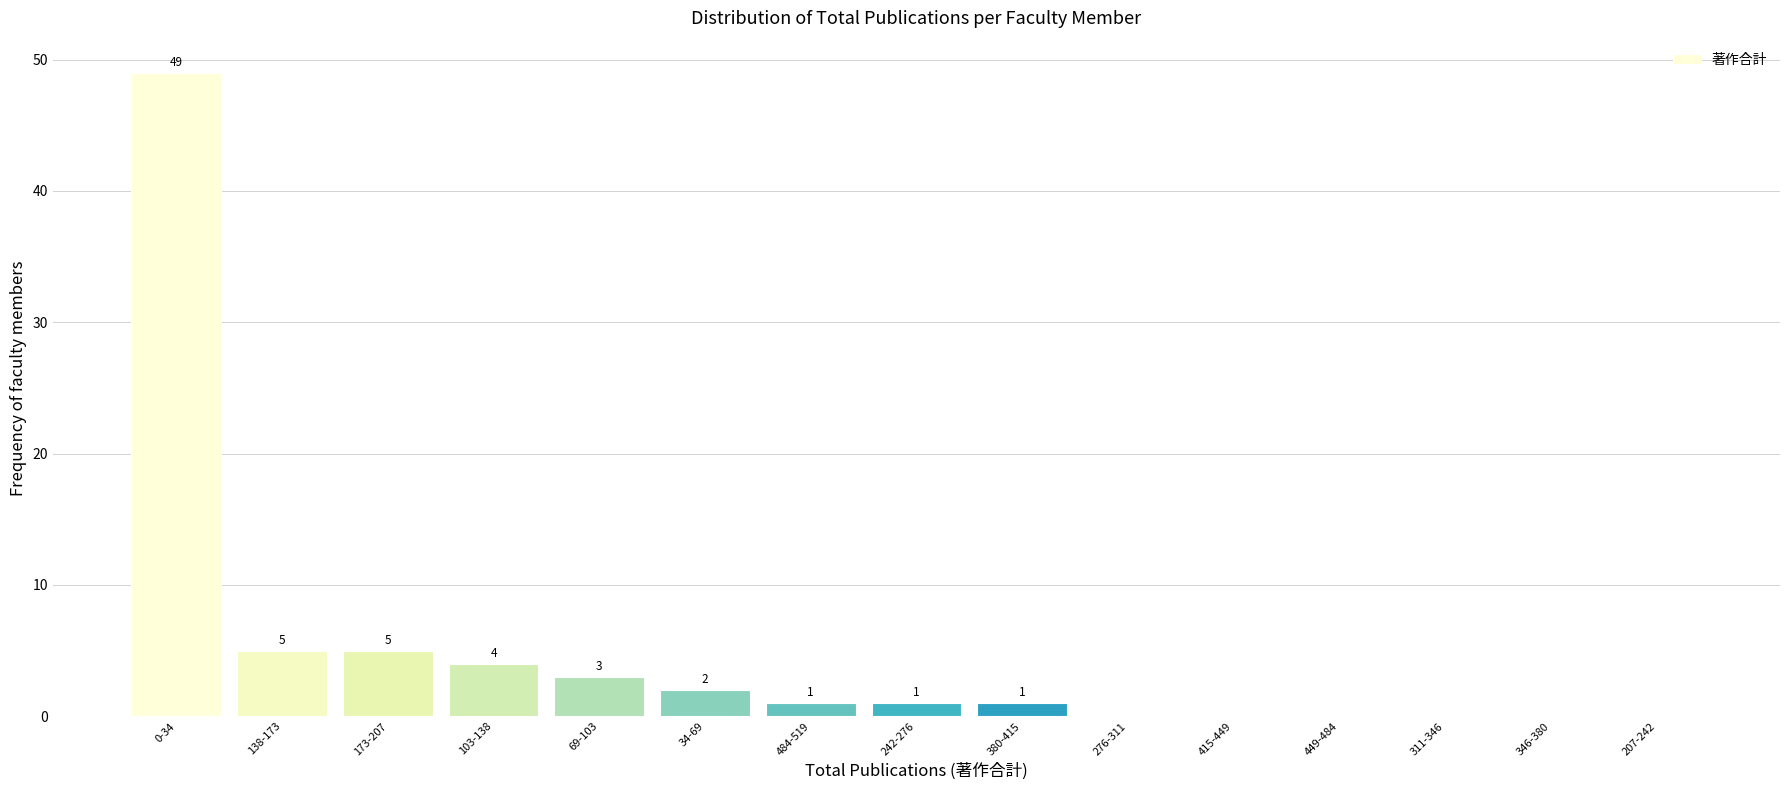

Reading left to right, what are all the values shown in this chart?

0-34=49	138-173=5	173-207=5	103-138=4	69-103=3	34-69=2	484-519=1	242-276=1	380-415=1	276-311=0	415-449=0	449-484=0	311-346=0	346-380=0	207-242=0